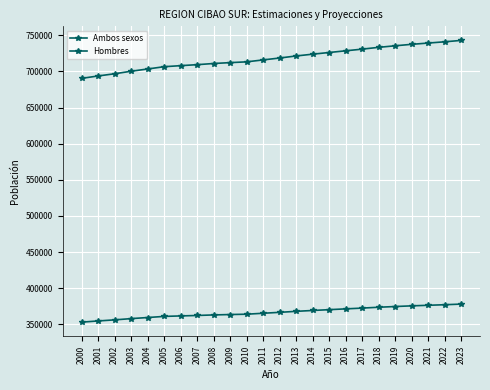

How many categories are shown in the chart?

24